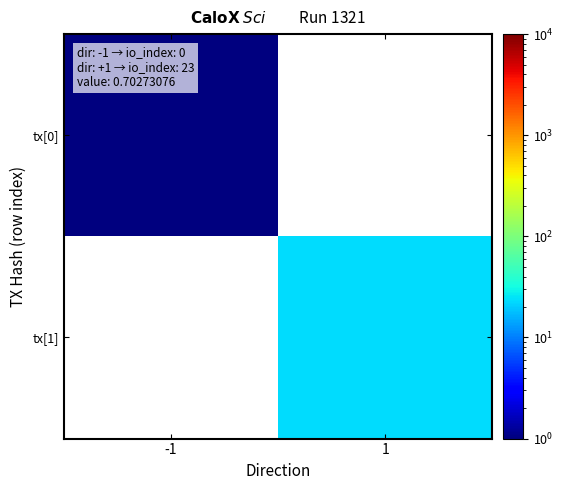

At how many categories does at least one series exceed 16?

1